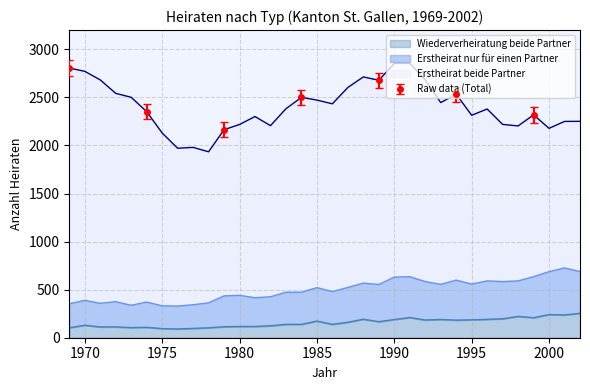

The value of Erstheirat nur für einen Partner at 2002 is 1008. True or false?

False